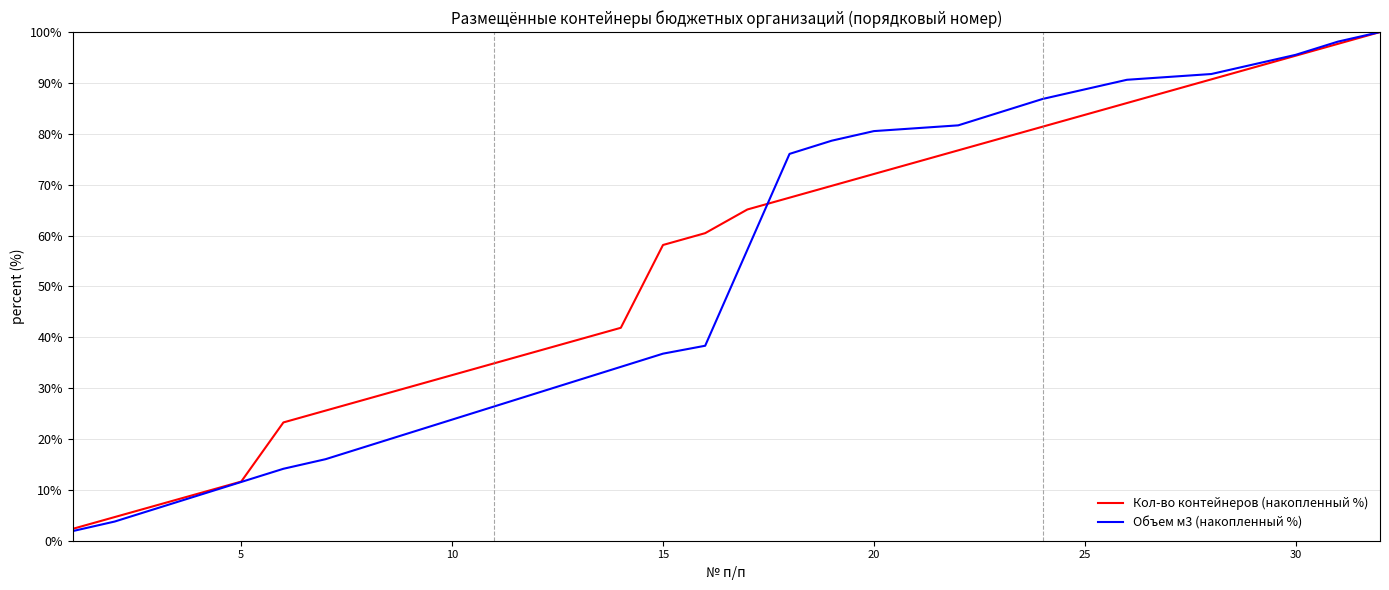

Which series has the largest range (max minus min)?

Объем м3 (накопленный %)